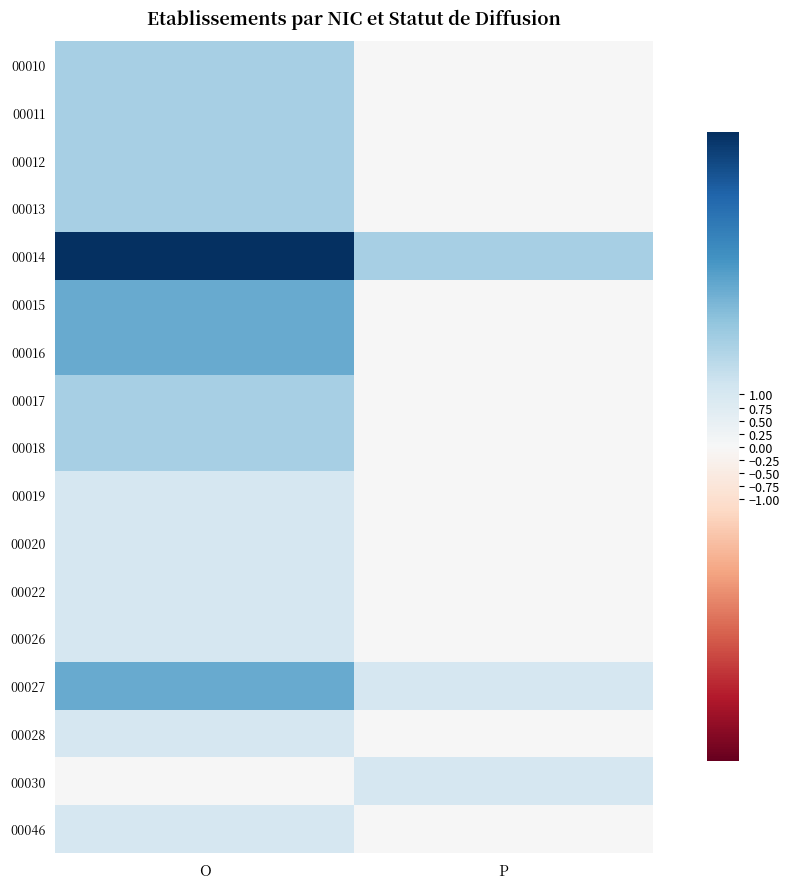

Which series has the largest total across all categories?

00014